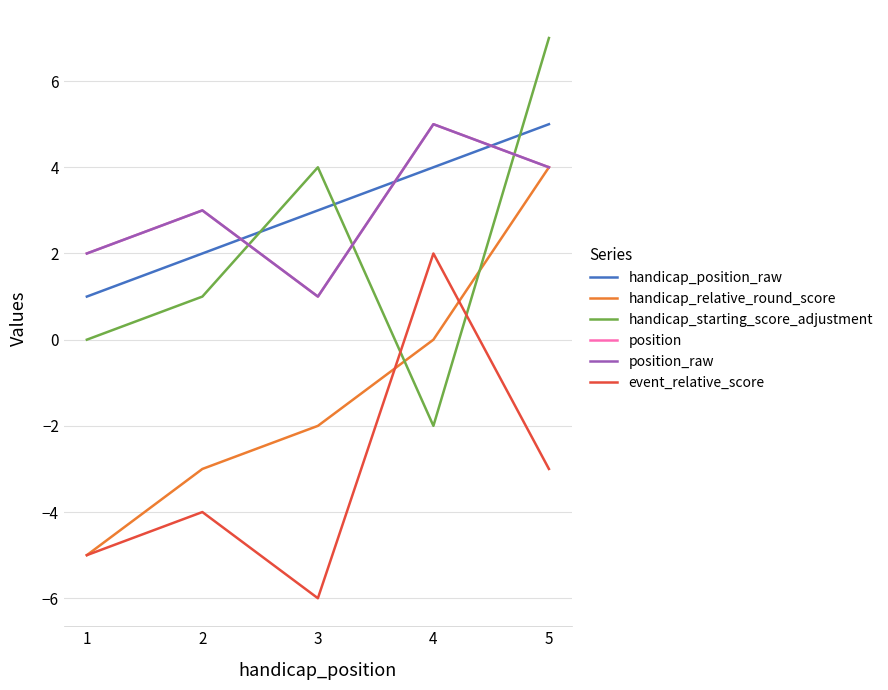

True or false: position_raw and handicap_relative_round_score cross at least once.

False